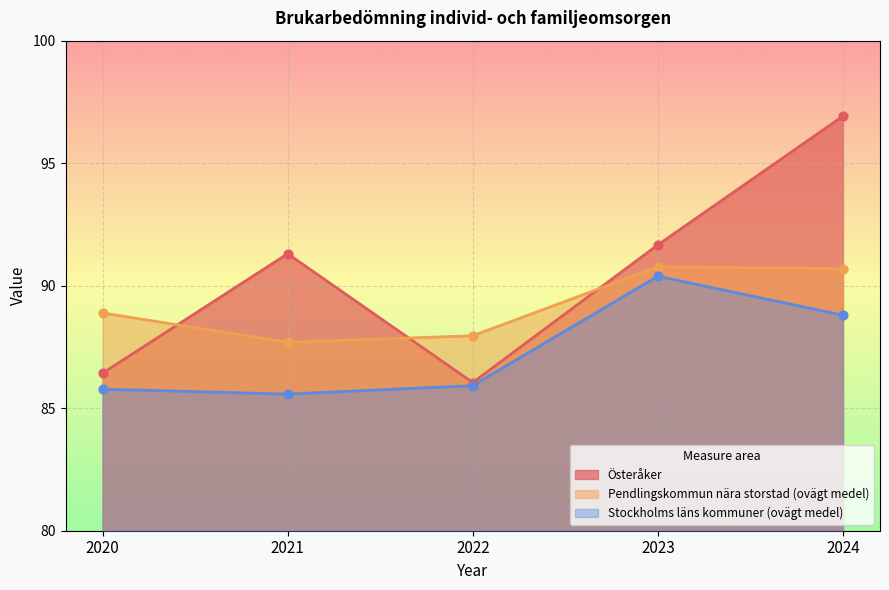

What are all the series names shown in the legend?

Österåker, Pendlingskommun nära storstad (ovägt medel), Stockholms läns kommuner (ovägt medel)